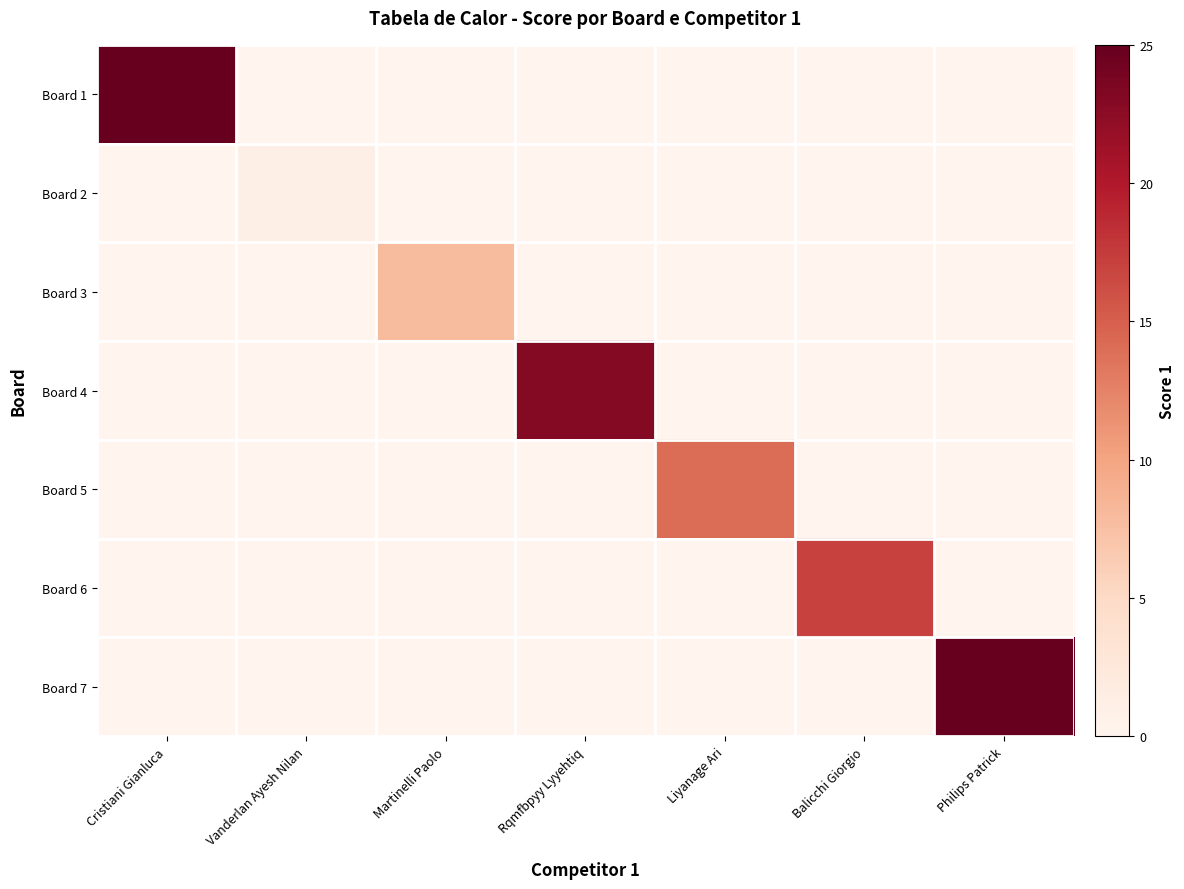

Rank the series at Cristiani Gianluca from highest to lowest value.

Board 1, Board 2, Board 3, Board 4, Board 5, Board 6, Board 7